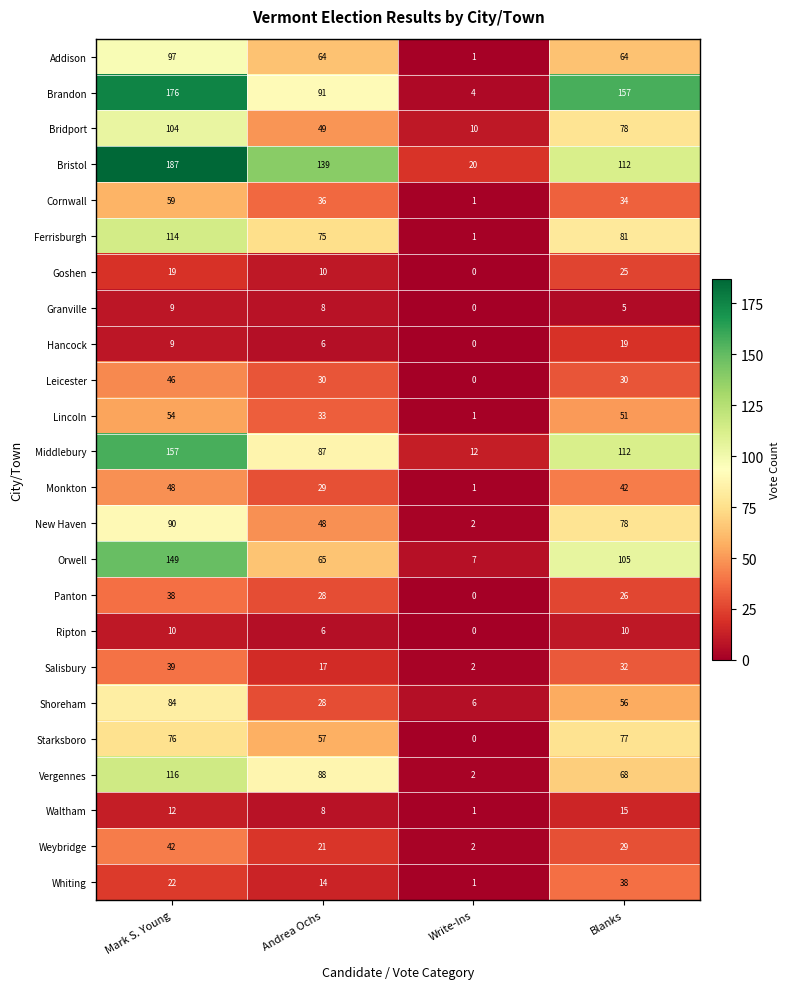

What is the maximum value for Lincoln?

54